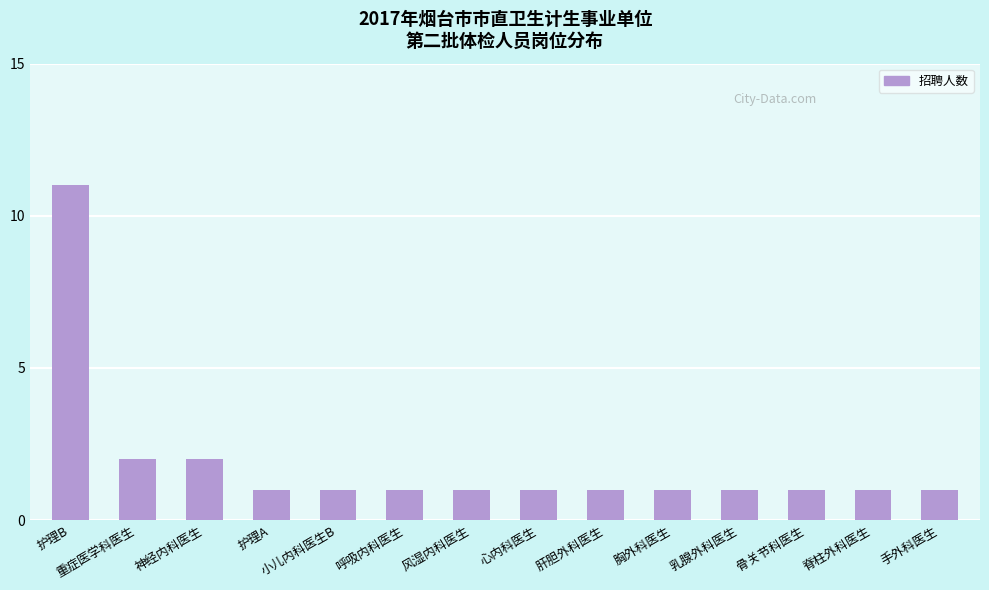

At which category does the chart reach its peak across all series?

护理B